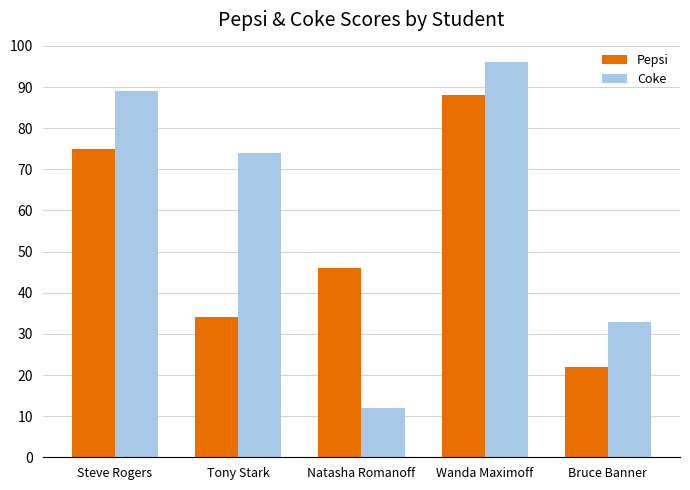

List the series in order of their overall mean, lowest first.

Pepsi, Coke